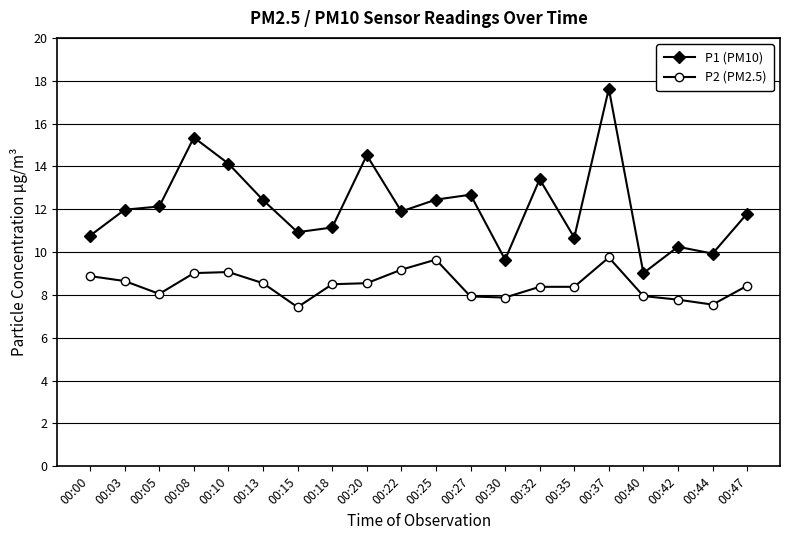

The P1 (PM10) series shows 10.9 at 00:15. True or false?

True